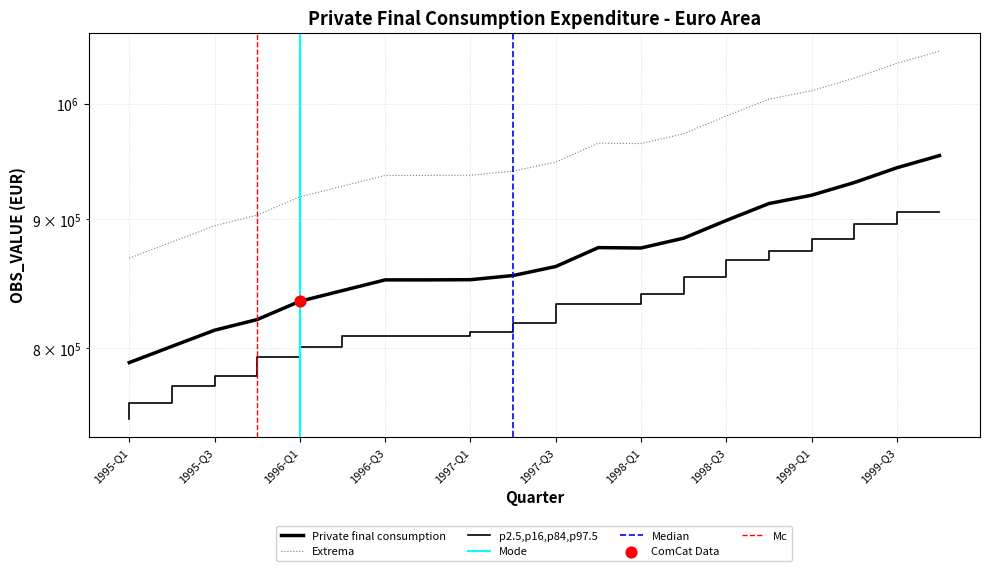

What is the ratio of the value at 1998-Q4 to the value at 1995-Q3?

1.1